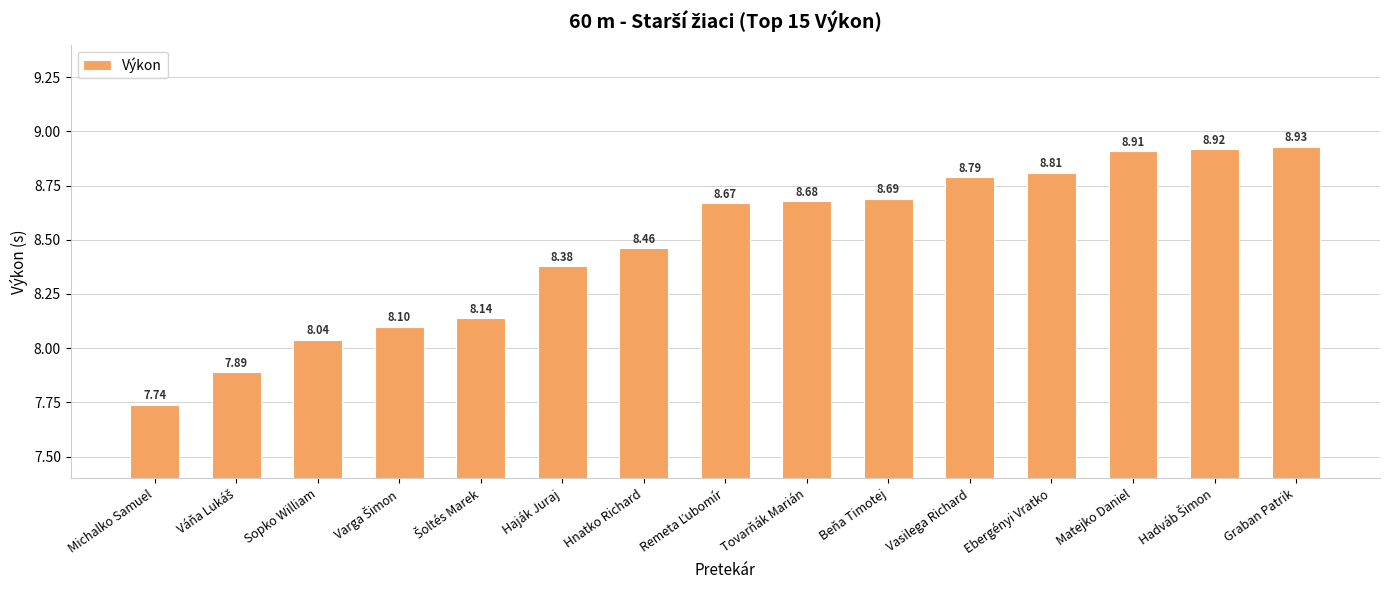

Are the bars grouped side by side (vs. stacked)?

No